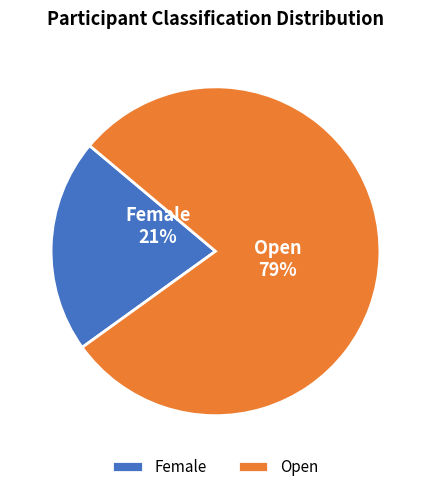

Which slice is the largest?

Open